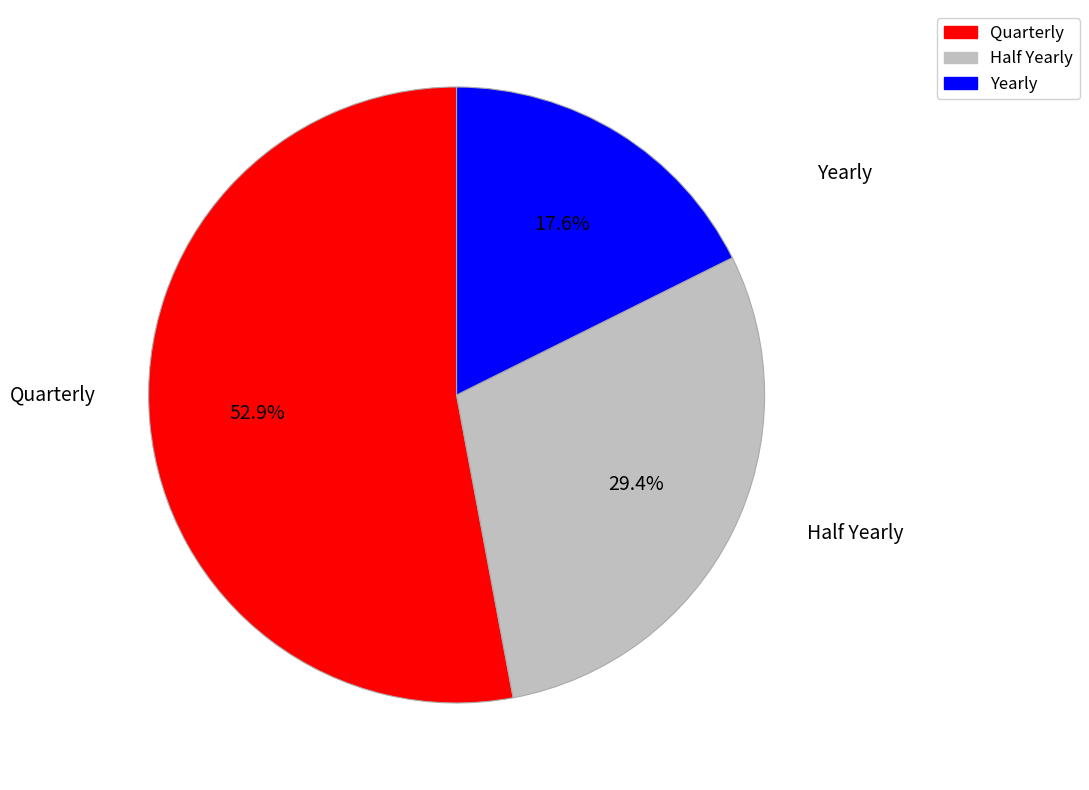

Is the sum of Quarterly and Yearly greater than half?

Yes